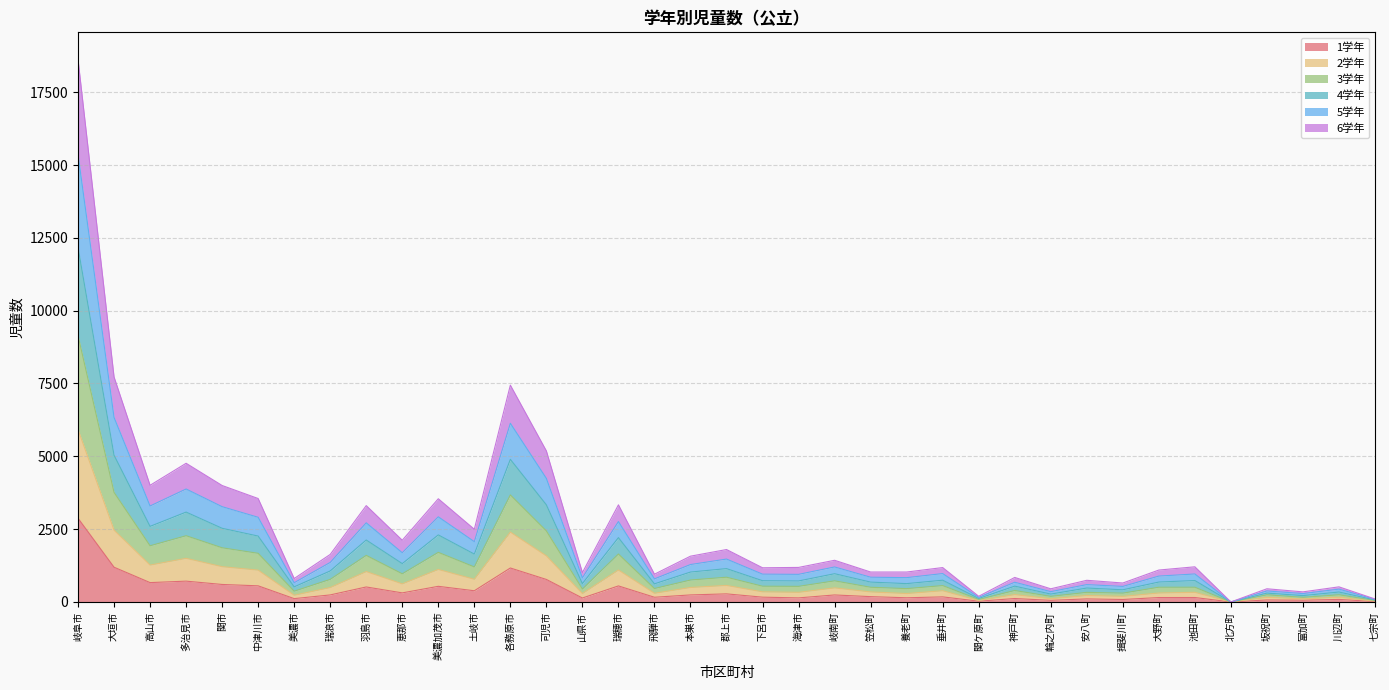

How many positive values does the 2学年 series have?

36